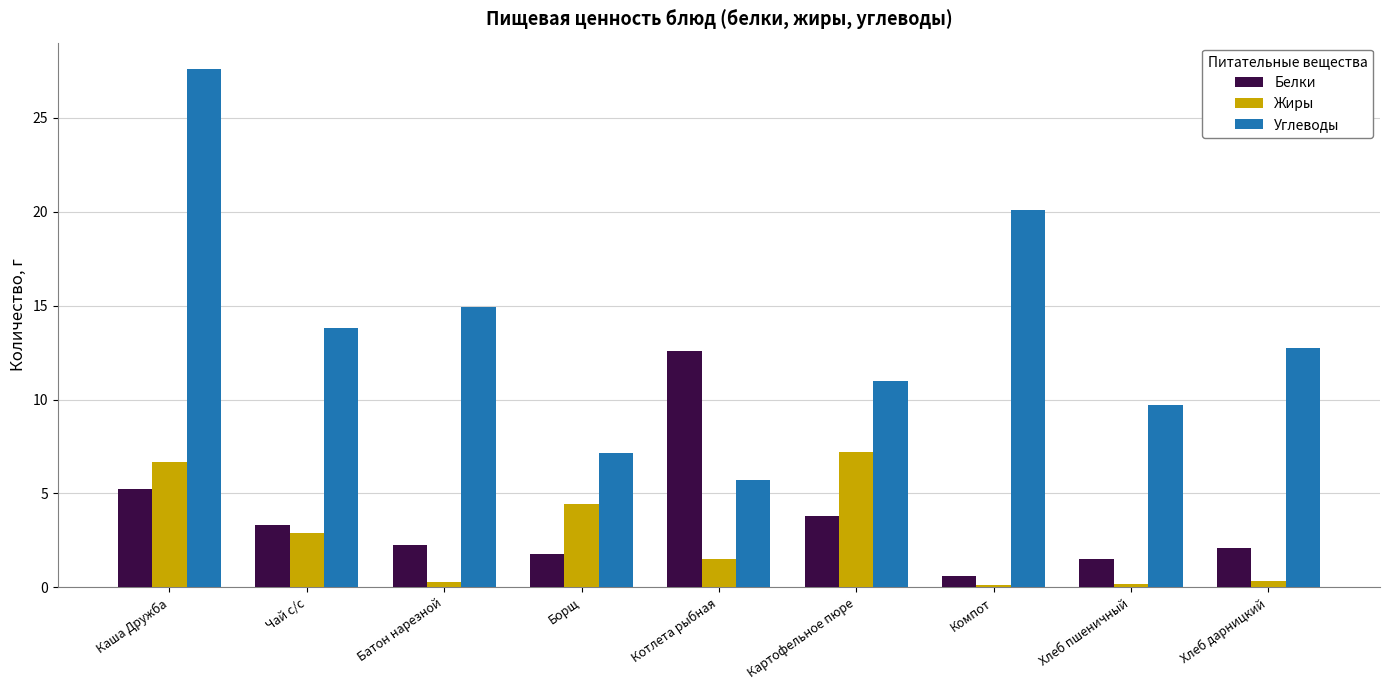

What is the minimum value shown in the chart?

0.1